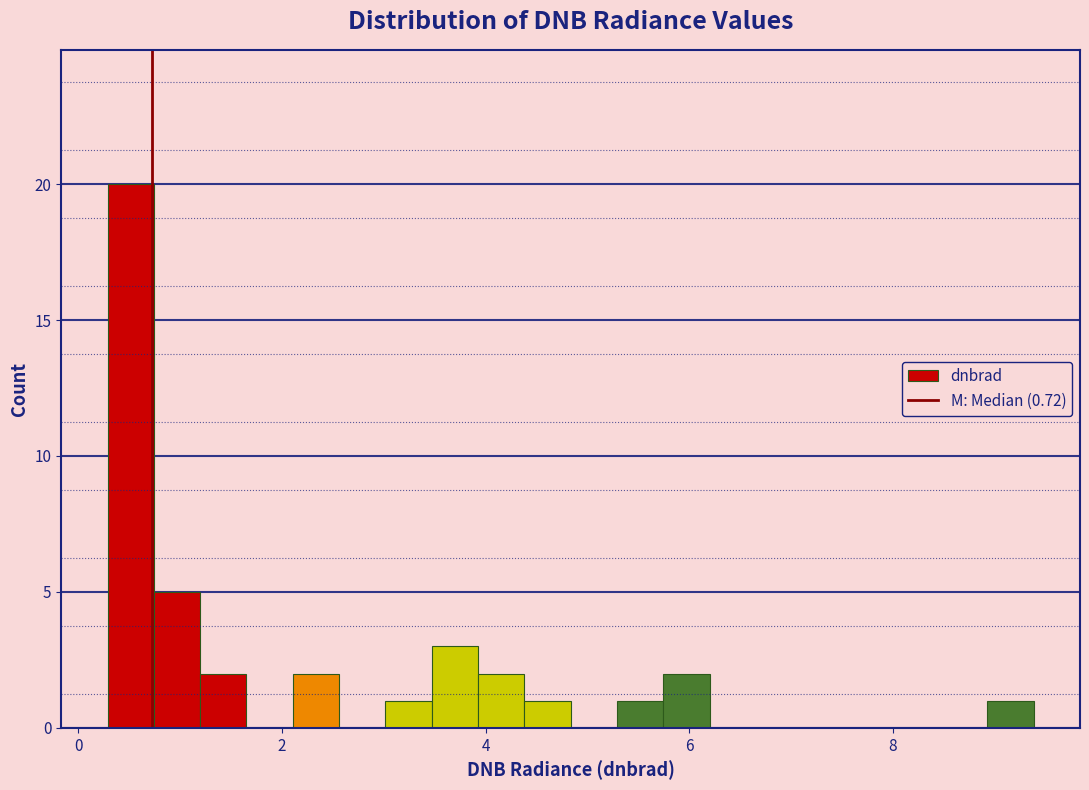

Read against the x-axis, roughly where is the centre of the tallest bar?

0.6